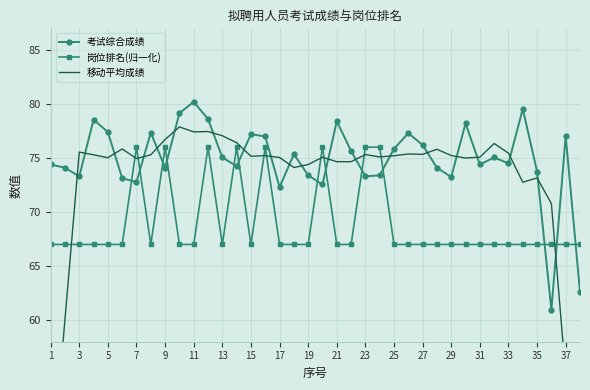

What is the average value of the 岗位排名(归一化) series?

68.9